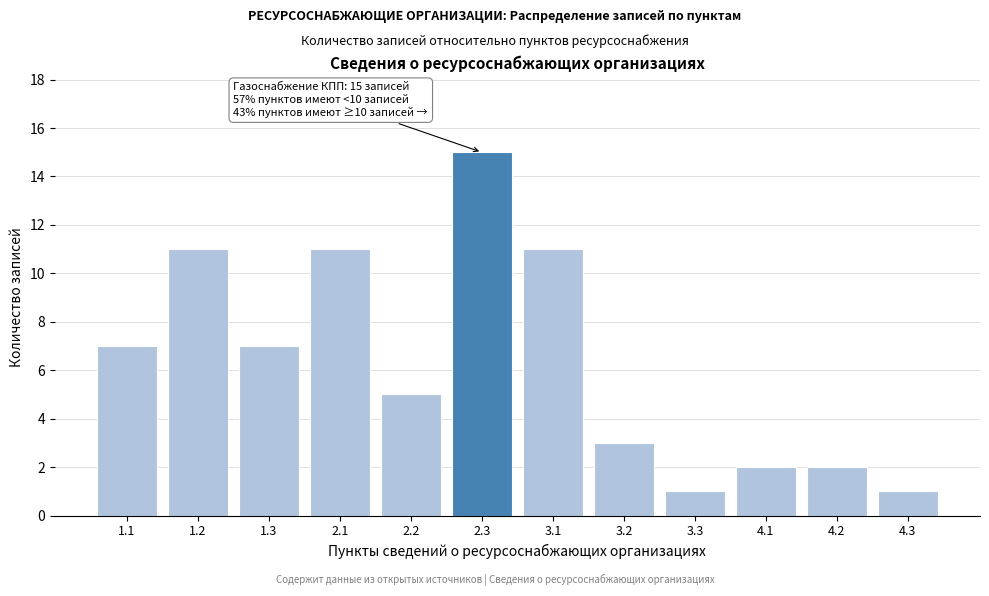

Reading right to left, list all the values displayed in this chart.

1	2	2	1	3	11	15	5	11	7	11	7